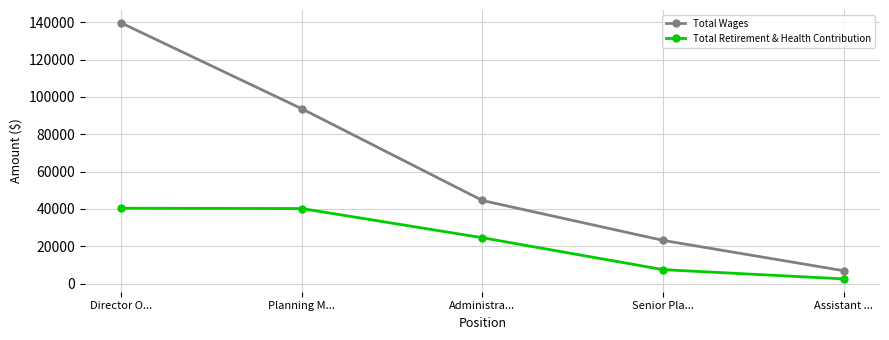

What is the difference between the highest and lowest values at Planning M...?

53473